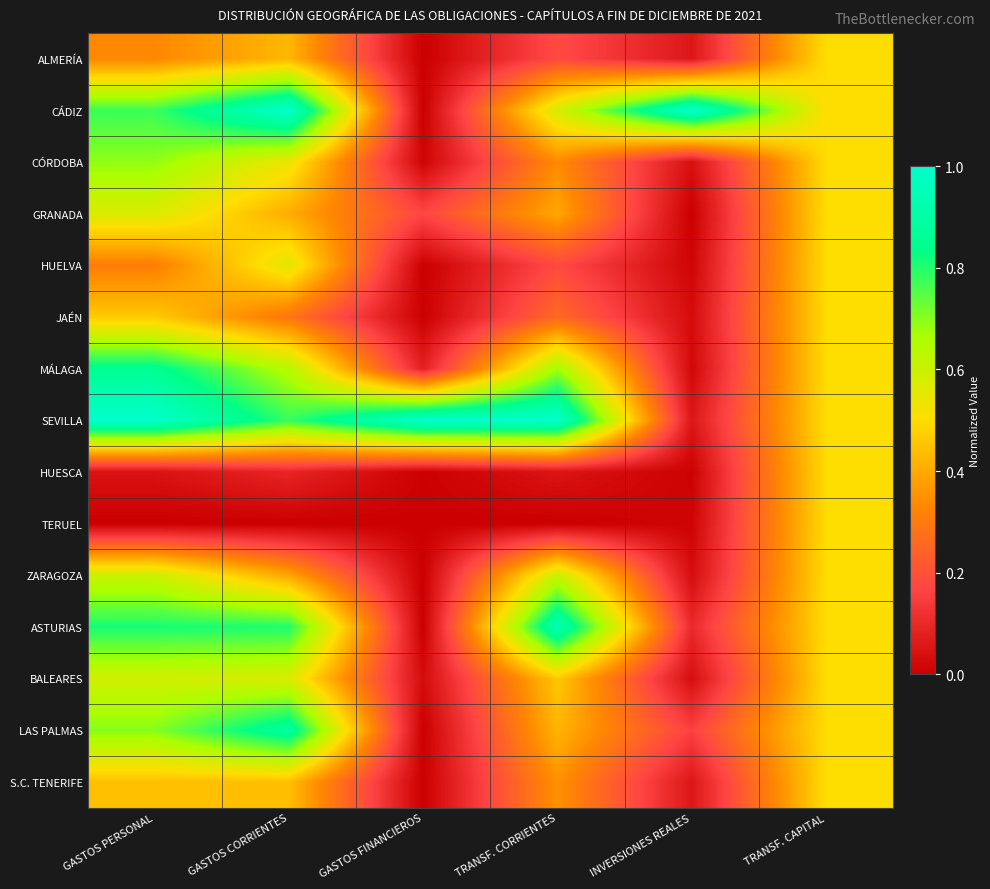

Reading right to left, transcribe all the data shown in this chart.

ALMERÍA: TRANSF. CAPITAL=0.5	INVERSIONES REALES=0.1	TRANSF. CORRIENTES=0.2	GASTOS FINANCIEROS=0.0	GASTOS CORRIENTES=0.4	GASTOS PERSONAL=0.3
CÁDIZ: TRANSF. CAPITAL=0.5	INVERSIONES REALES=1.0	TRANSF. CORRIENTES=0.6	GASTOS FINANCIEROS=0.0	GASTOS CORRIENTES=1.0	GASTOS PERSONAL=0.8
CÓRDOBA: TRANSF. CAPITAL=0.5	INVERSIONES REALES=0.0	TRANSF. CORRIENTES=0.3	GASTOS FINANCIEROS=0.0	GASTOS CORRIENTES=0.5	GASTOS PERSONAL=0.7
GRANADA: TRANSF. CAPITAL=0.5	INVERSIONES REALES=0.0	TRANSF. CORRIENTES=0.4	GASTOS FINANCIEROS=0.2	GASTOS CORRIENTES=0.4	GASTOS PERSONAL=0.6
HUELVA: TRANSF. CAPITAL=0.5	INVERSIONES REALES=0.0	TRANSF. CORRIENTES=0.2	GASTOS FINANCIEROS=0.0	GASTOS CORRIENTES=0.6	GASTOS PERSONAL=0.3
JAÉN: TRANSF. CAPITAL=0.5	INVERSIONES REALES=0.0	TRANSF. CORRIENTES=0.3	GASTOS FINANCIEROS=0.0	GASTOS CORRIENTES=0.3	GASTOS PERSONAL=0.5
MÁLAGA: TRANSF. CAPITAL=0.5	INVERSIONES REALES=0.0	TRANSF. CORRIENTES=0.7	GASTOS FINANCIEROS=0.1	GASTOS CORRIENTES=0.6	GASTOS PERSONAL=0.9
SEVILLA: TRANSF. CAPITAL=0.5	INVERSIONES REALES=0.1	TRANSF. CORRIENTES=1.0	GASTOS FINANCIEROS=1.0	GASTOS CORRIENTES=0.8	GASTOS PERSONAL=1.0
HUESCA: TRANSF. CAPITAL=0.5	INVERSIONES REALES=0.0	TRANSF. CORRIENTES=0.1	GASTOS FINANCIEROS=0.0	GASTOS CORRIENTES=0.1	GASTOS PERSONAL=0.0
TERUEL: TRANSF. CAPITAL=0.5	INVERSIONES REALES=0.0	TRANSF. CORRIENTES=0.0	GASTOS FINANCIEROS=0.0	GASTOS CORRIENTES=0.0	GASTOS PERSONAL=0.0
ZARAGOZA: TRANSF. CAPITAL=0.5	INVERSIONES REALES=0.0	TRANSF. CORRIENTES=0.6	GASTOS FINANCIEROS=0.0	GASTOS CORRIENTES=0.4	GASTOS PERSONAL=0.6
ASTURIAS: TRANSF. CAPITAL=0.5	INVERSIONES REALES=0.1	TRANSF. CORRIENTES=0.9	GASTOS FINANCIEROS=0.0	GASTOS CORRIENTES=0.8	GASTOS PERSONAL=0.8
BALEARES: TRANSF. CAPITAL=0.5	INVERSIONES REALES=0.0	TRANSF. CORRIENTES=0.5	GASTOS FINANCIEROS=0.0	GASTOS CORRIENTES=0.6	GASTOS PERSONAL=0.6
LAS PALMAS: TRANSF. CAPITAL=0.5	INVERSIONES REALES=0.2	TRANSF. CORRIENTES=0.4	GASTOS FINANCIEROS=0.0	GASTOS CORRIENTES=0.9	GASTOS PERSONAL=0.7
S.C. TENERIFE: TRANSF. CAPITAL=0.5	INVERSIONES REALES=0.1	TRANSF. CORRIENTES=0.4	GASTOS FINANCIEROS=0.0	GASTOS CORRIENTES=0.4	GASTOS PERSONAL=0.4